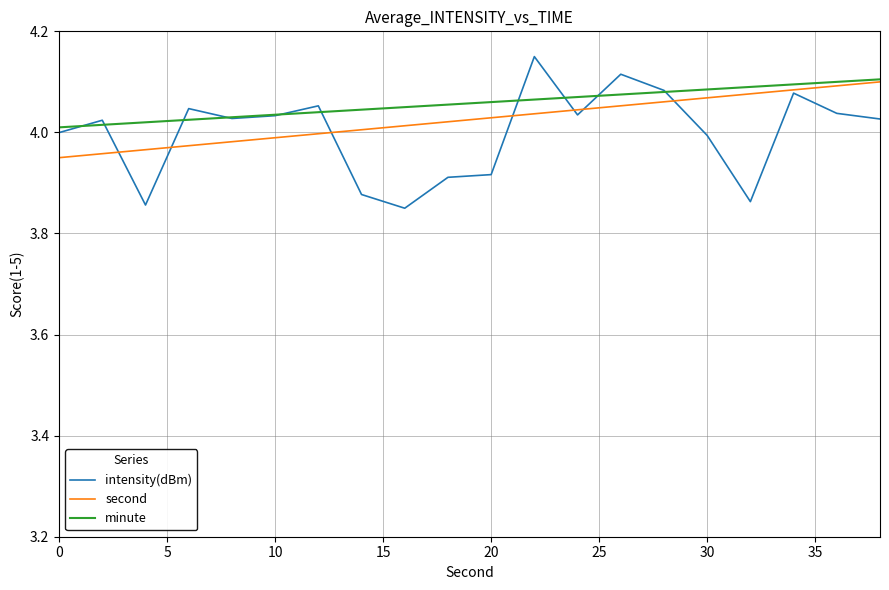

Which series has the largest range (max minus min)?

intensity(dBm)